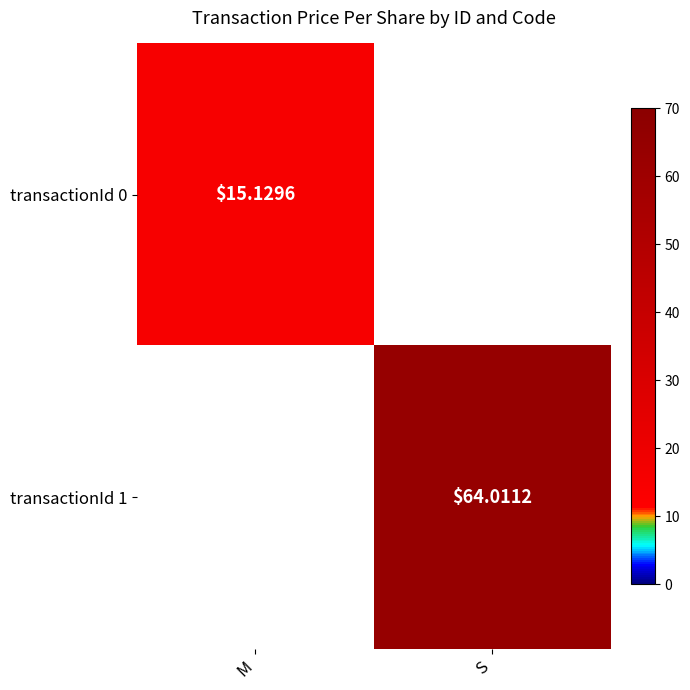

True or false: transactionId 0 has a value of 10.1 at M.

False